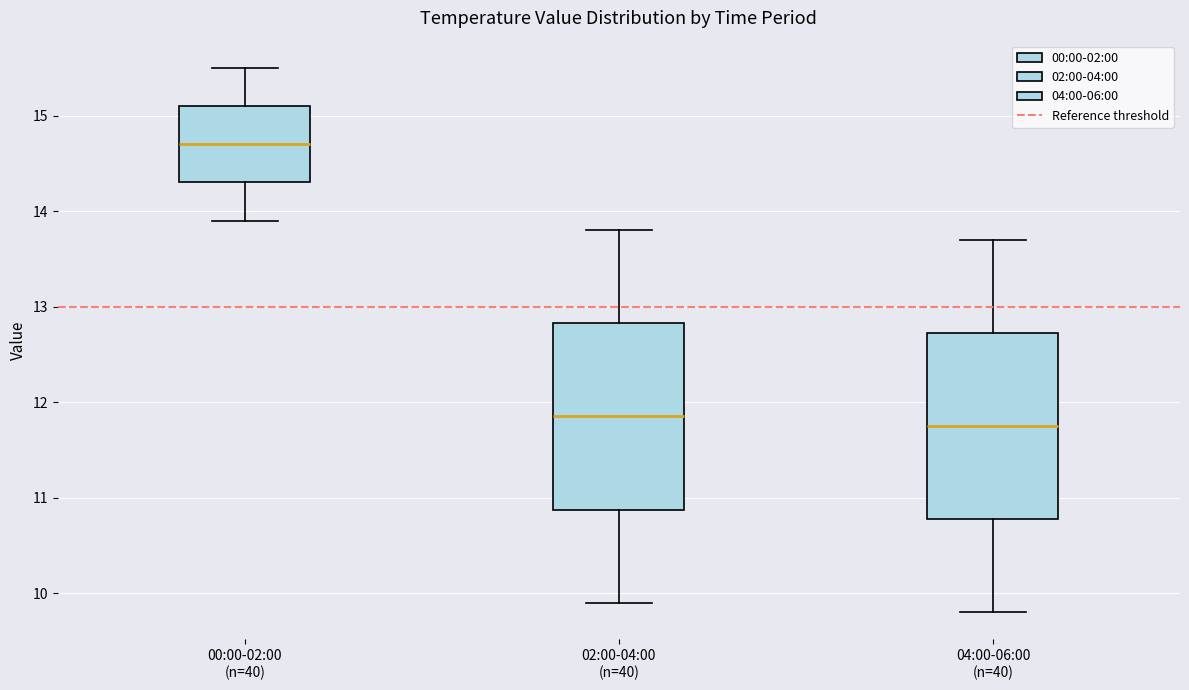

Where does the lower whisker of the box for 00:00-02:00 (n=40) end on the y-axis? The values are not printed on the chart, so give them approximately, as read against the axis.

13.9